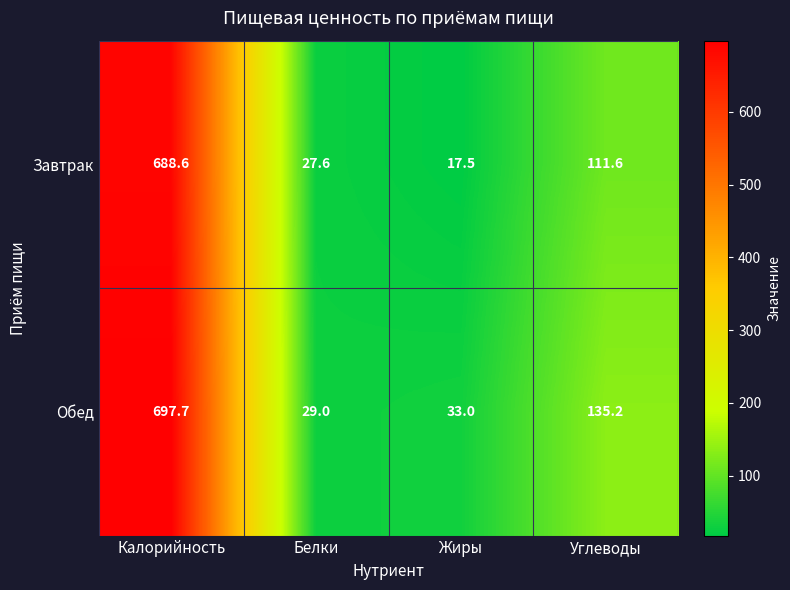

What is the difference between the Обед values at Белки and Калорийность?

668.7